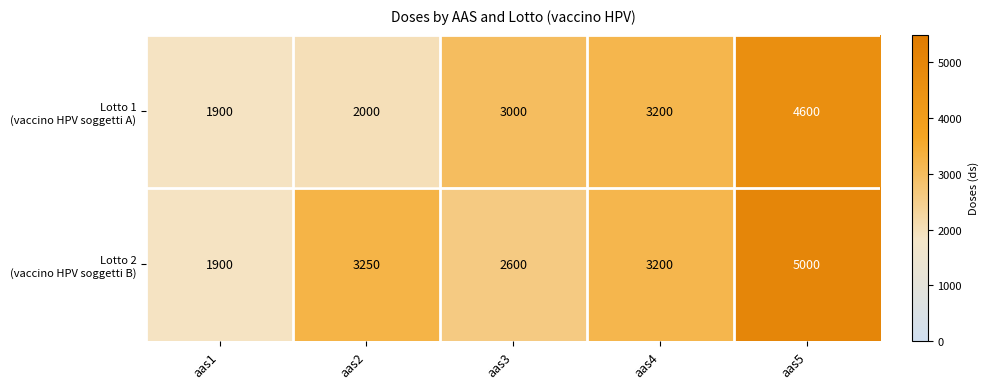

What is the difference between the highest and lowest values at aas5?

400